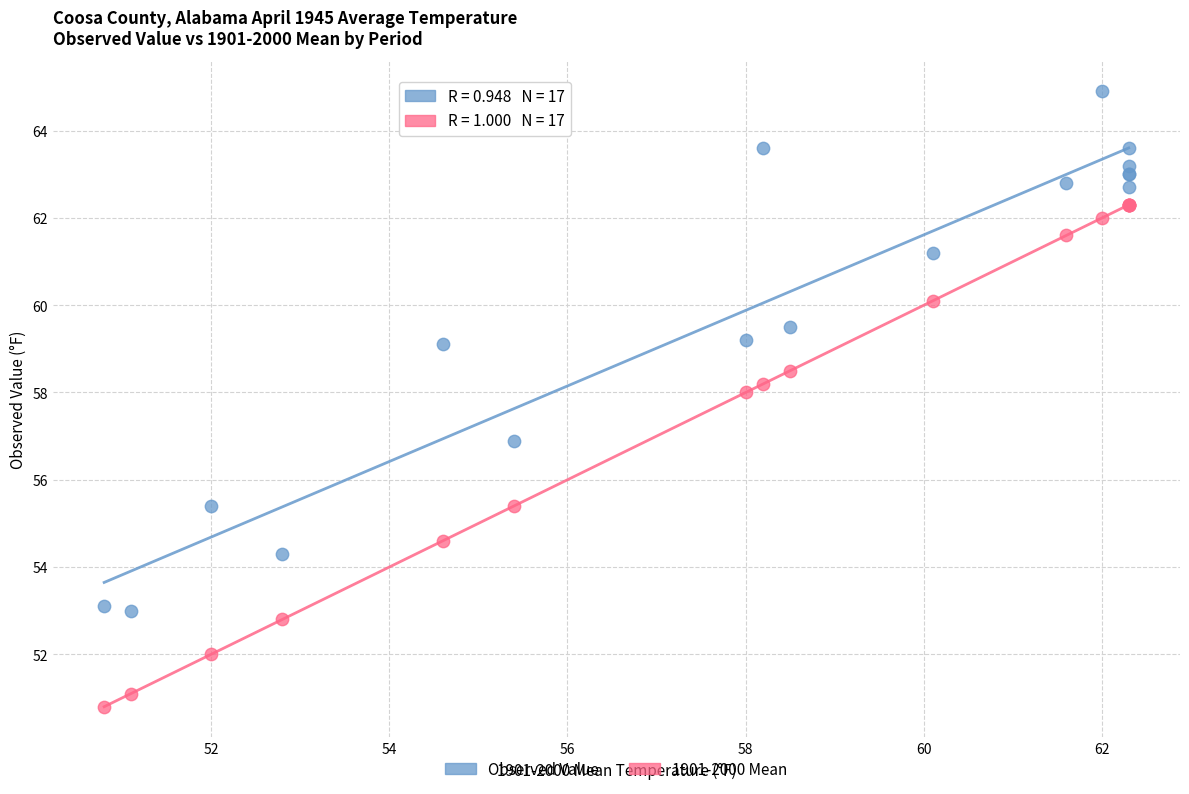

What is the X range (max minus min) for the scatter plot?

11.5